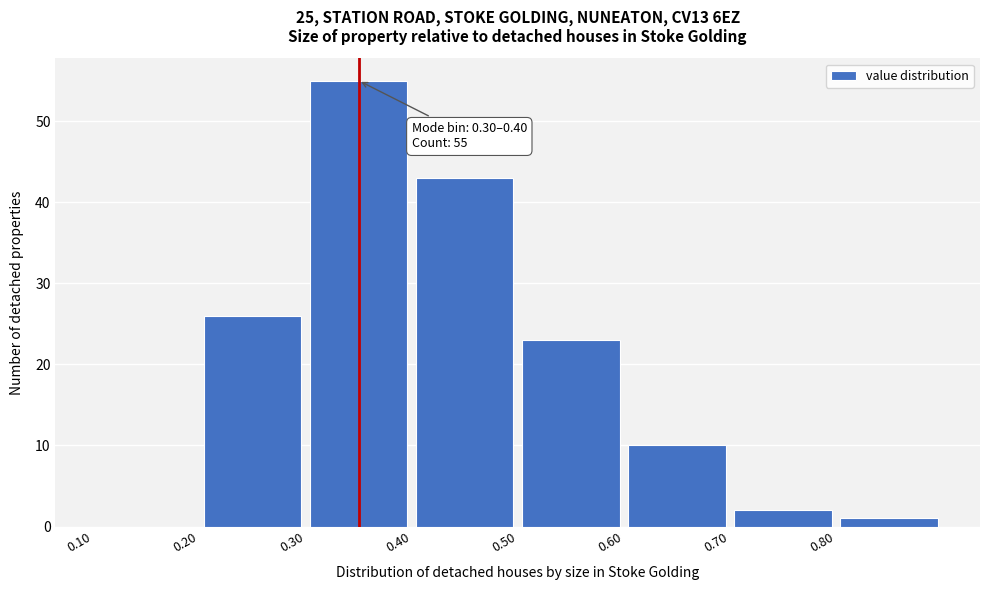

Over which range of the x-axis is the bar tallest?

0.3 to 0.4